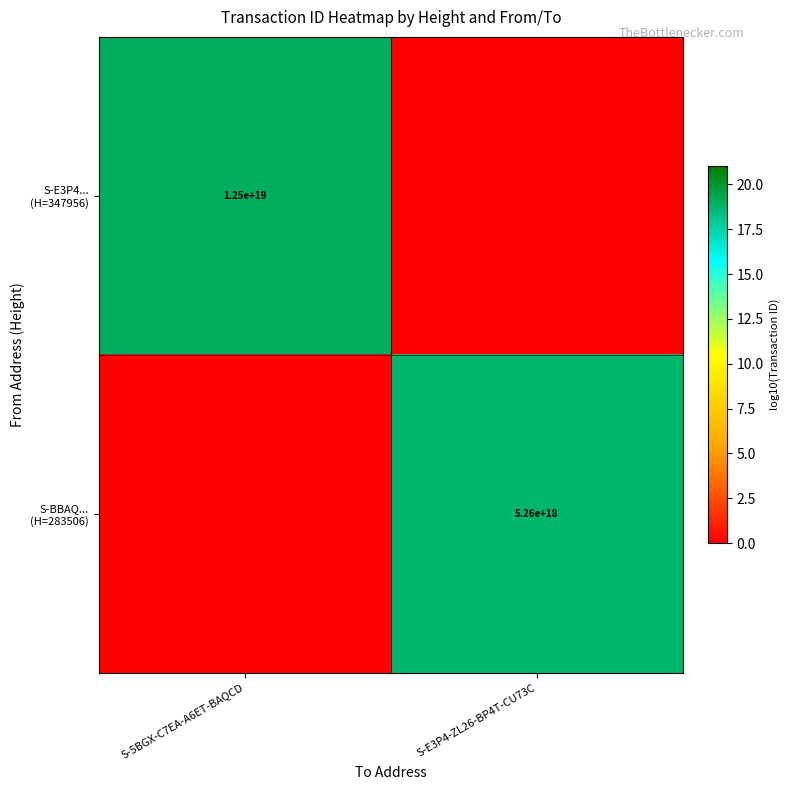

How many positive values does the S-BBAQ... (H=283506) series have?

1